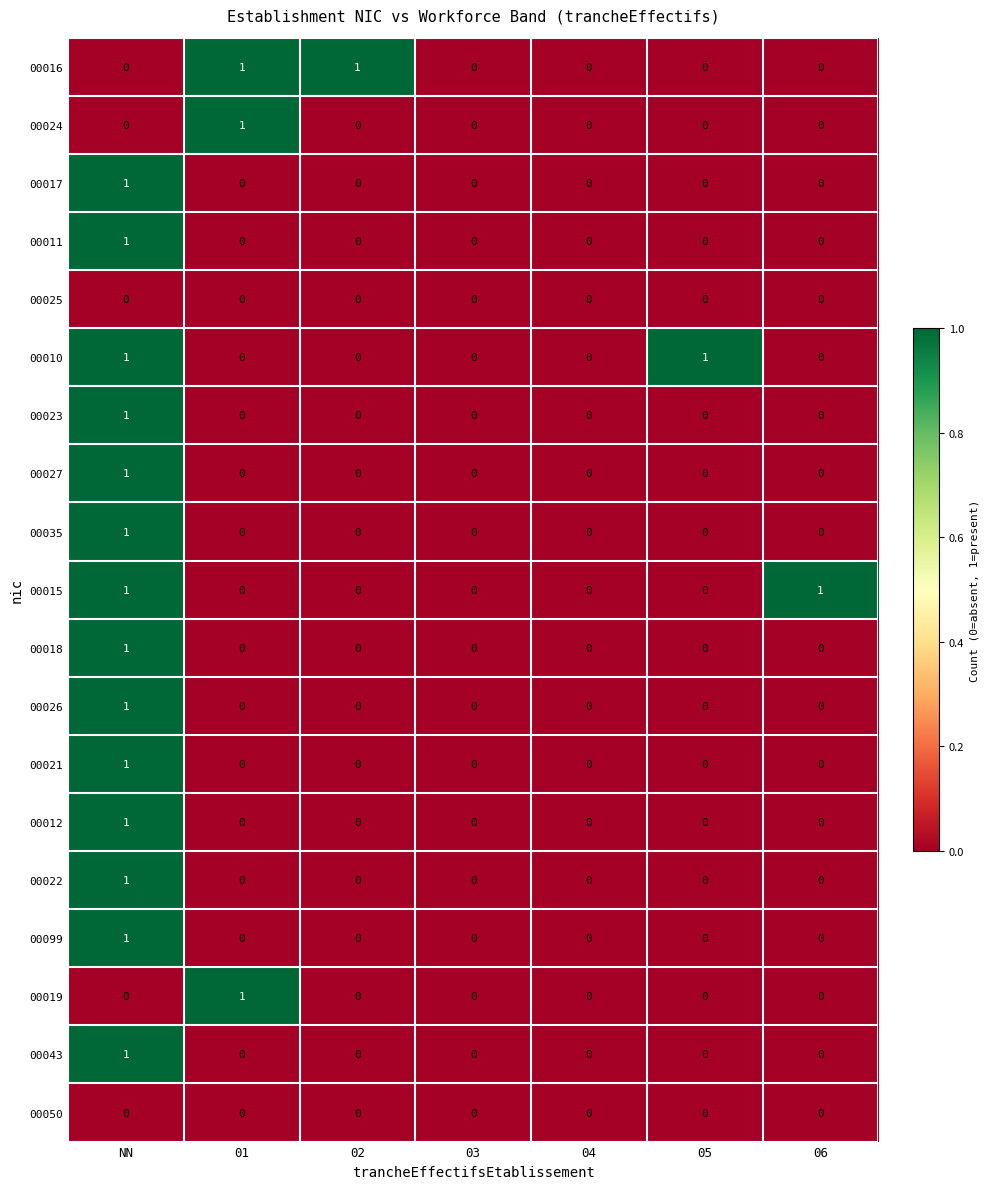

How many 00023 values are between 0 and 1?

7